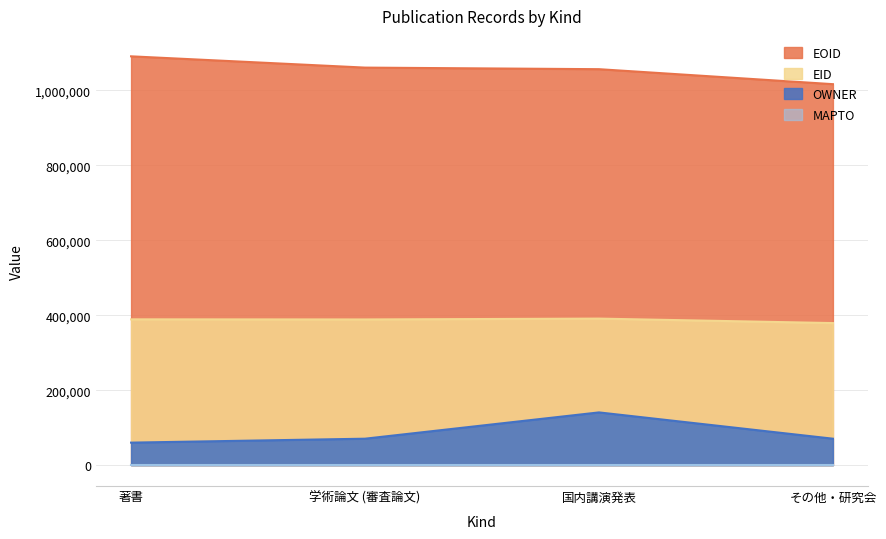

What is the total value across all series at その他・研究会?

1466392